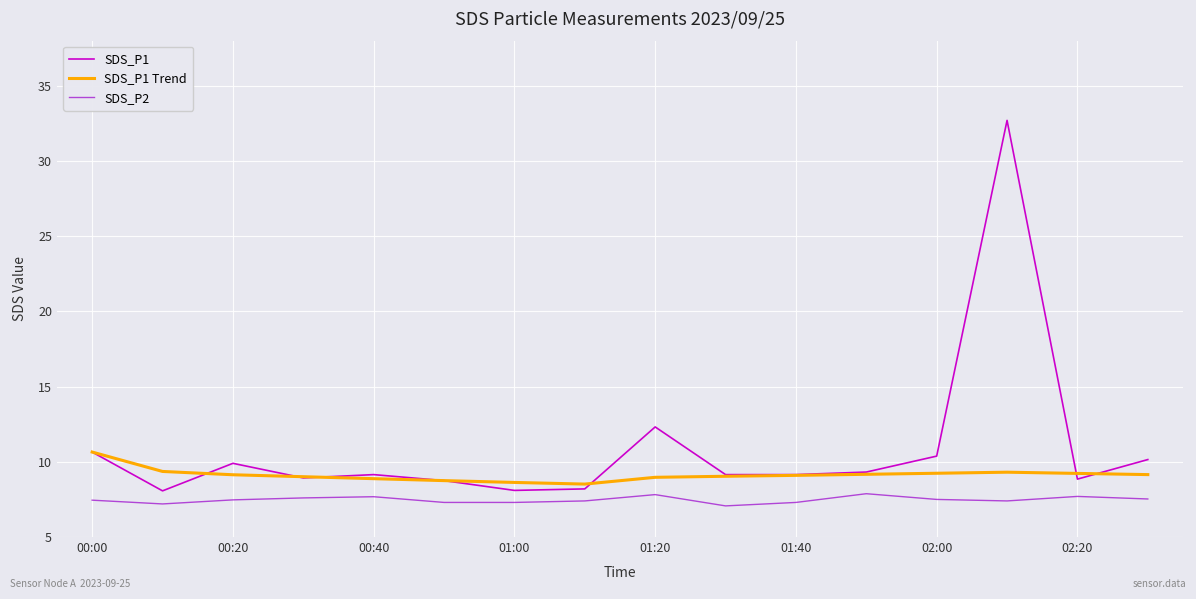

Which series has the largest total across all categories?

SDS_P1